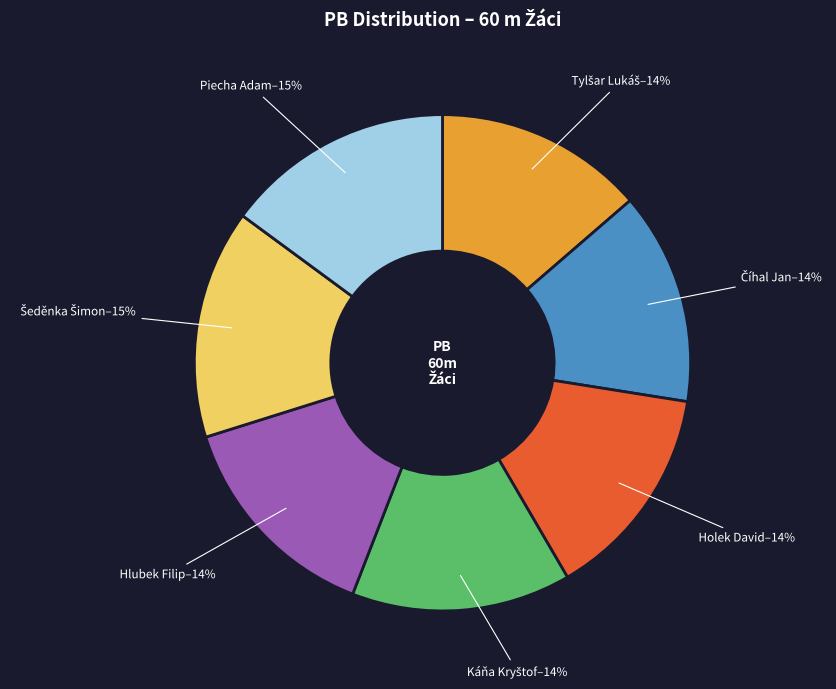

Is it true that Piecha Adam is 9% of the pie?

False